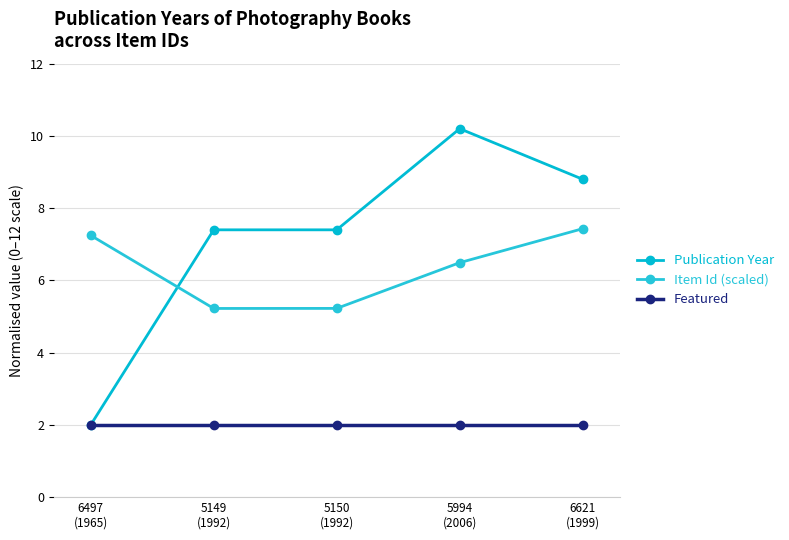

Where do Publication Year and Item Id (scaled) first cross each other?

6497
(1965) and 5149
(1992)